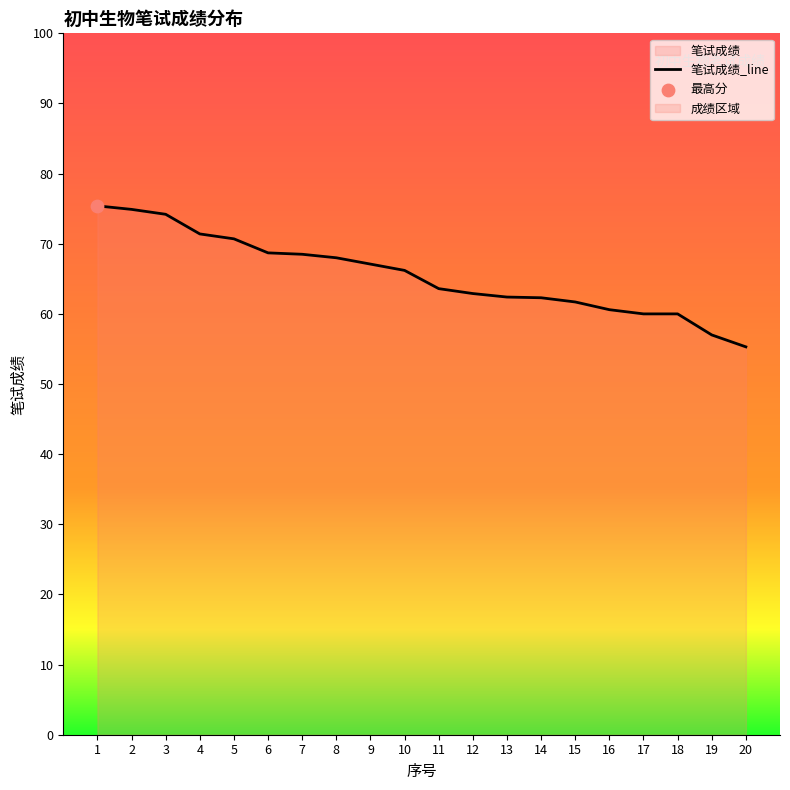

What is the ratio of the value at 16 to the value at 3?

0.8